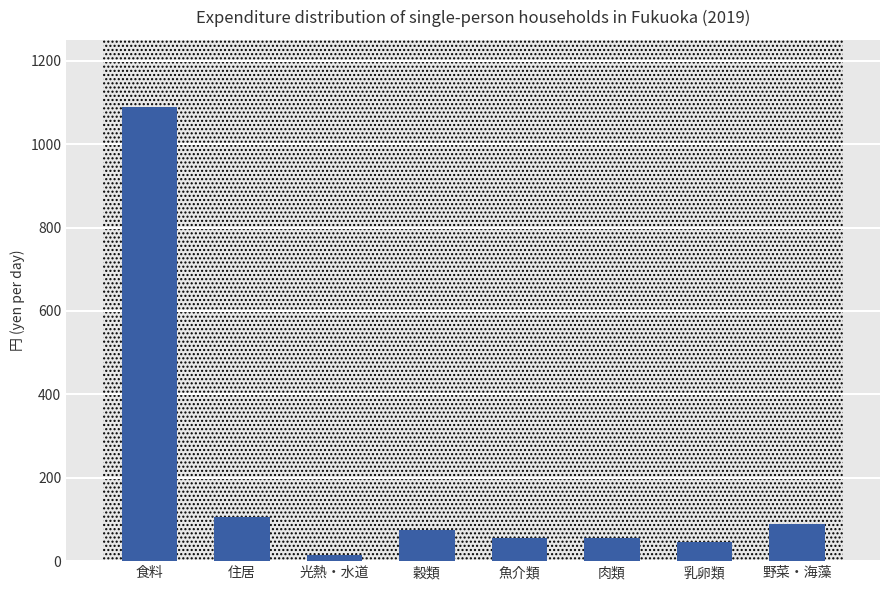

True or false: the data shows 75.5 at 穀類.

True